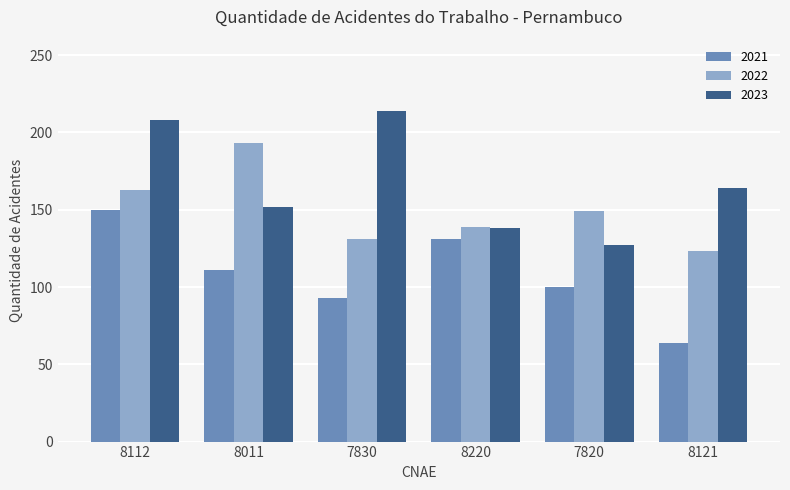

Reading left to right, transcribe all the data shown in this chart.

2021: 150	111	93	131	100	64
2022: 163	193	131	139	149	123
2023: 208	152	214	138	127	164